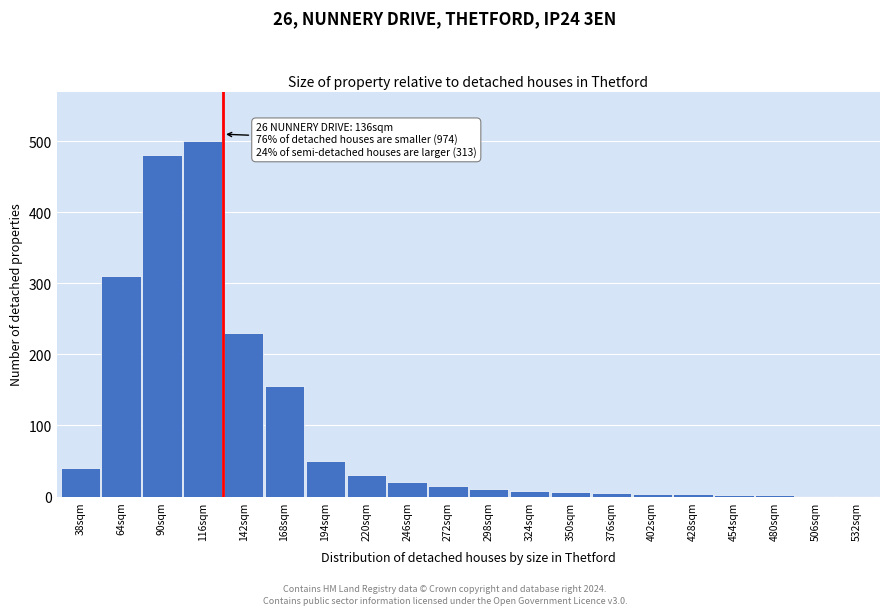

What is the greatest value displayed?

500